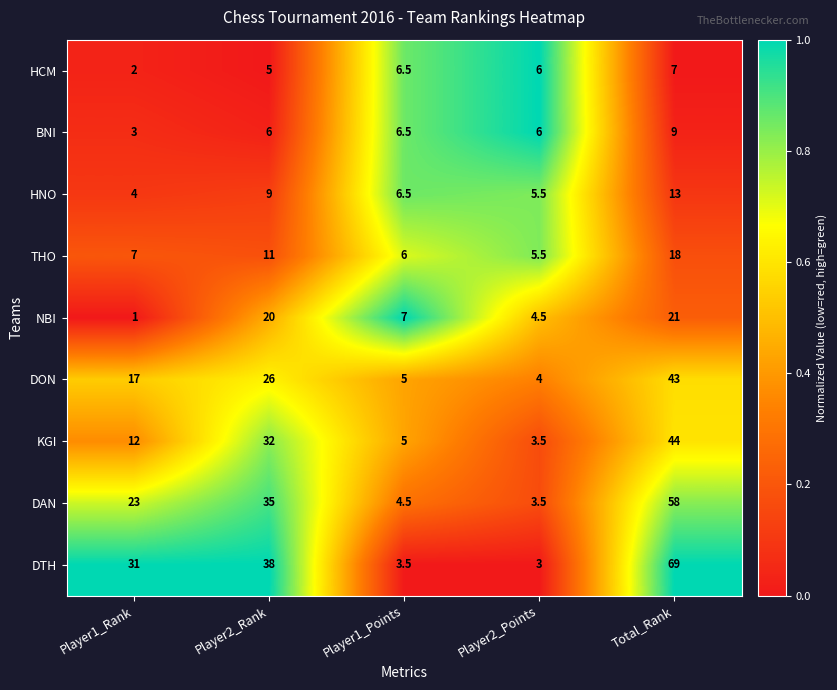

What is the approximate value of HNO at Player1_Points?

6.5